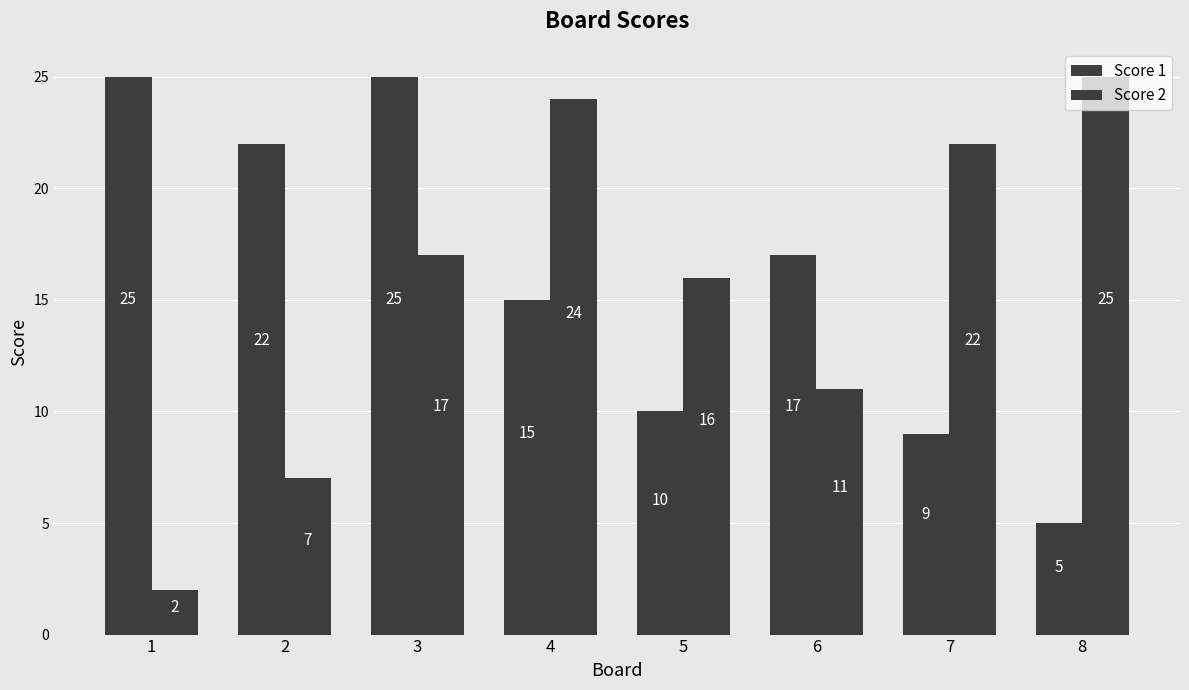

How many bars are there in total?

16